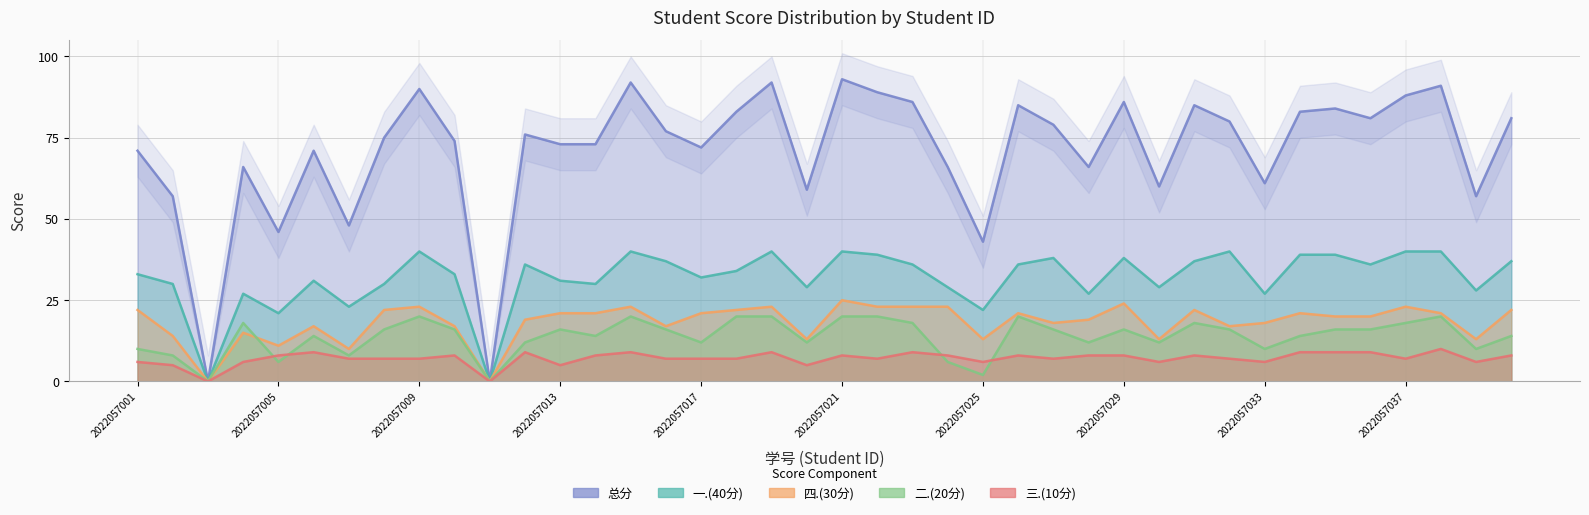

Is it true that 一.(40分) equals 54 at 2022057016?

False